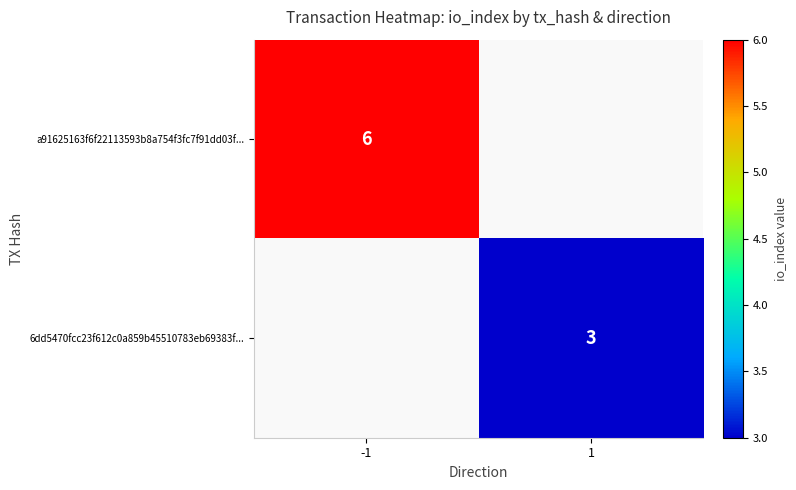

The value of 6dd5470fcc23f612c0a859b45510783eb69383f... at 1 is 3. True or false?

True